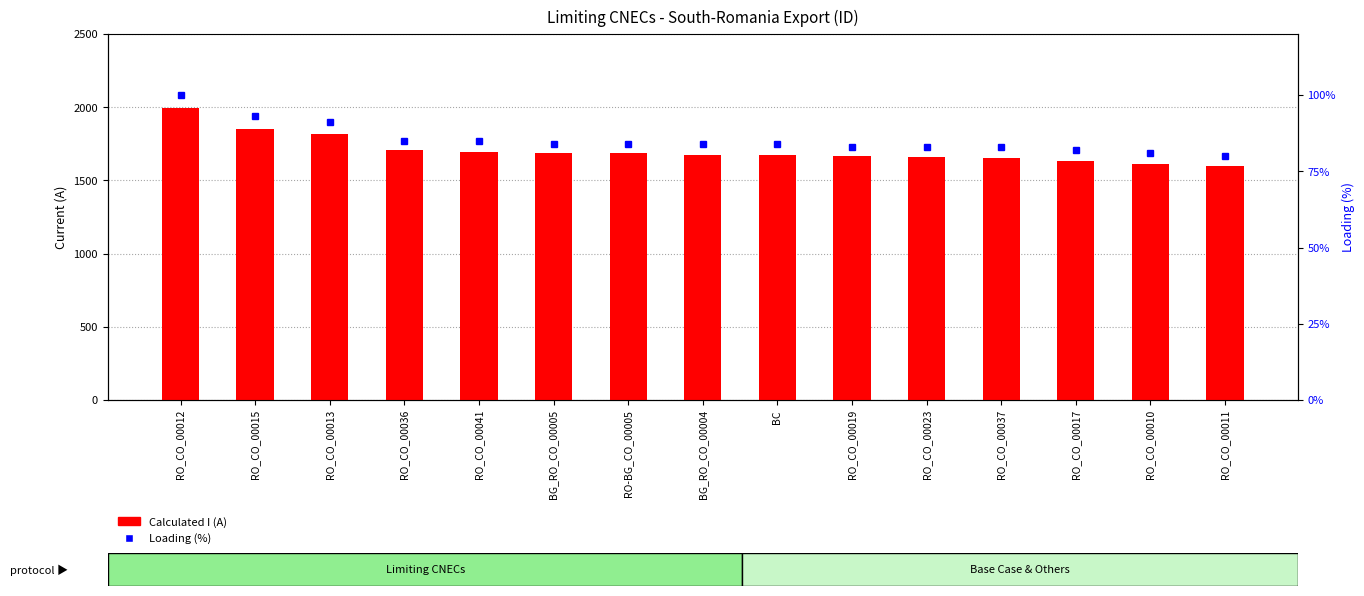

Which series has the largest range (max minus min)?

Calculated I (A)